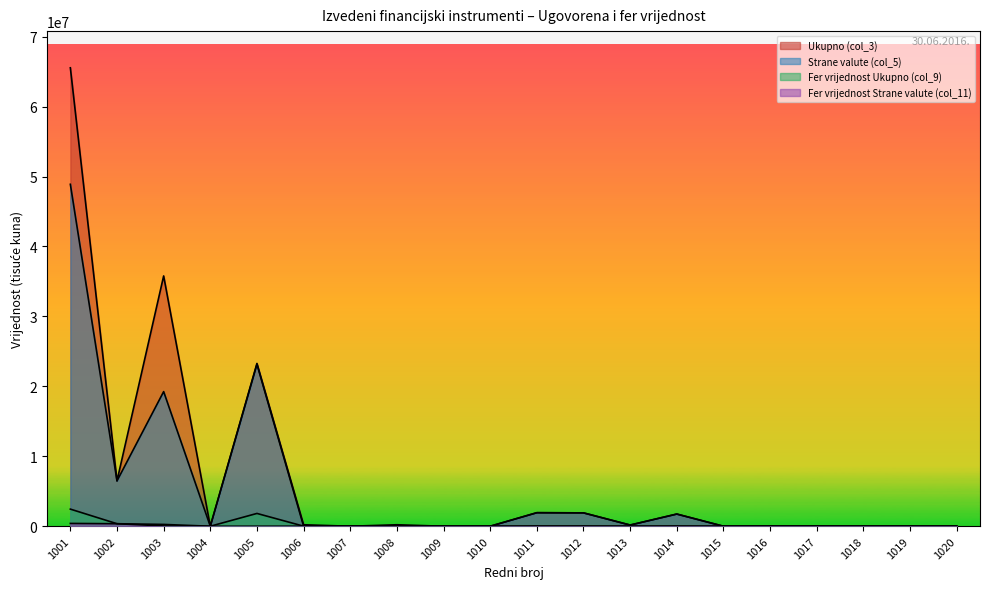

Which series changed the most between 1008 and 1012?

Strane valute (col_5)